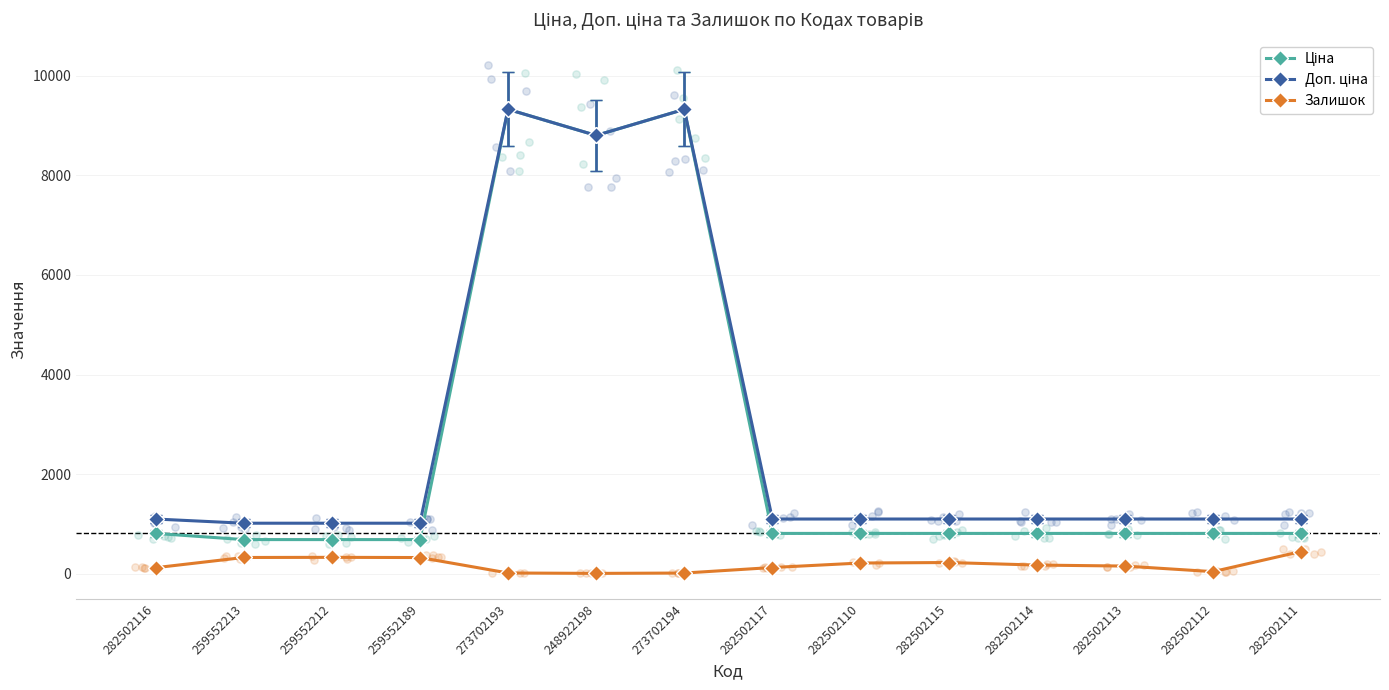

What are all the series names shown in the legend?

Ціна, Доп. ціна, Залишок